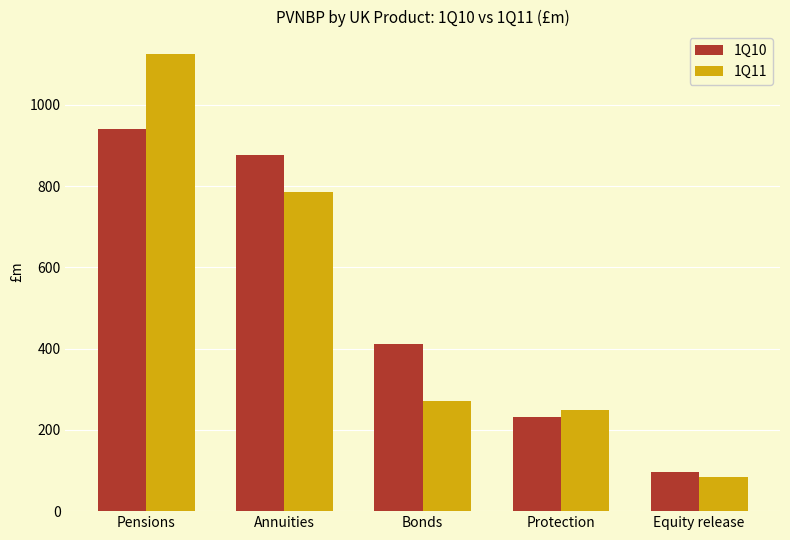

What is the spread (max minus min) of values at Equity release?

13